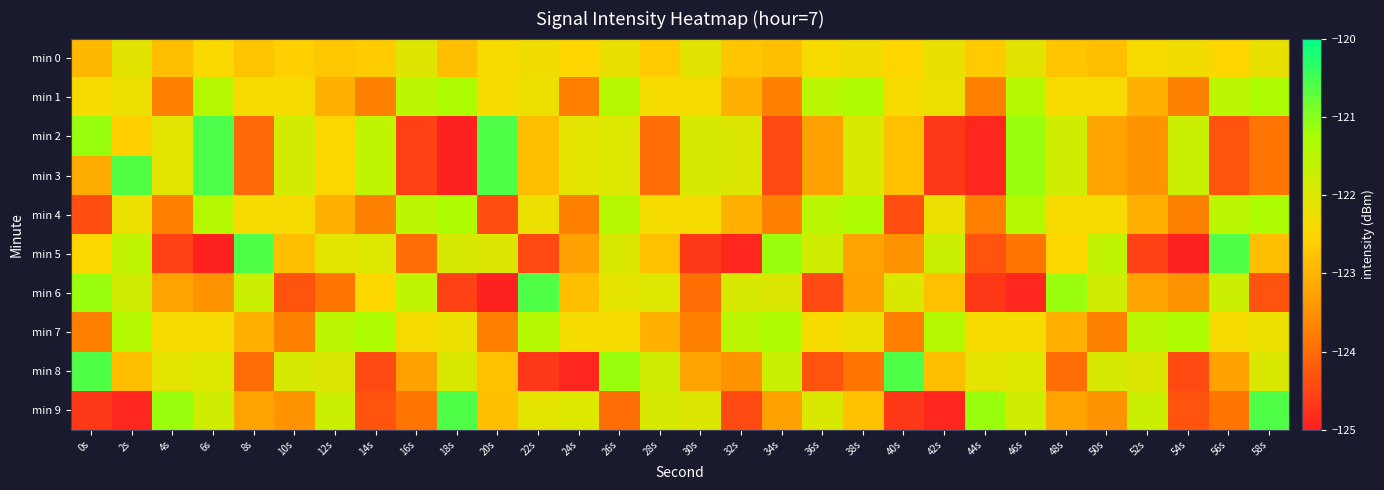

Reading right to left, what are all the values shown in this chart?

min 0: 58s=-122.2	56s=-122.5	54s=-122.3	52s=-122.4	50s=-122.8	48s=-122.7	46s=-122.1	44s=-122.7	42s=-122.2	40s=-122.5	38s=-122.3	36s=-122.4	34s=-122.8	32s=-122.7	30s=-122.1	28s=-122.7	26s=-122.2	24s=-122.5	22s=-122.3	20s=-122.4	18s=-122.8	16s=-122.0	14s=-122.7	12s=-122.7	10s=-122.6	8s=-122.8	6s=-122.4	4s=-122.9	2s=-122.1	0s=-122.9
min 1: 58s=-121.3	56s=-121.5	54s=-123.7	52s=-123.1	50s=-122.4	48s=-122.4	46s=-121.4	44s=-123.7	42s=-122.2	40s=-122.4	38s=-121.3	36s=-121.5	34s=-123.7	32s=-123.1	30s=-122.4	28s=-122.4	26s=-121.4	24s=-123.7	22s=-122.2	20s=-122.4	18s=-121.3	16s=-121.5	14s=-123.7	12s=-123.1	10s=-122.4	8s=-122.4	6s=-121.4	4s=-123.7	2s=-122.2	0s=-122.4
min 2: 58s=-123.9	56s=-124.3	54s=-121.7	52s=-123.4	50s=-123.2	48s=-121.8	46s=-121.1	44s=-124.9	42s=-124.7	40s=-122.8	38s=-122.0	36s=-123.3	34s=-124.4	32s=-122.0	30s=-121.9	28s=-124.0	26s=-122.0	24s=-122.1	22s=-122.8	20s=-120.6	18s=-125.0	16s=-124.6	14s=-121.6	12s=-122.5	10s=-121.8	8s=-124.0	6s=-120.6	4s=-122.1	2s=-122.6	0s=-121.1
min 3: 58s=-123.9	56s=-124.3	54s=-121.7	52s=-123.4	50s=-123.2	48s=-121.8	46s=-121.1	44s=-124.9	42s=-124.7	40s=-122.8	38s=-122.0	36s=-123.3	34s=-124.4	32s=-122.0	30s=-121.9	28s=-124.0	26s=-122.0	24s=-122.1	22s=-122.8	20s=-120.6	18s=-125.0	16s=-124.6	14s=-121.6	12s=-122.5	10s=-121.8	8s=-124.0	6s=-120.6	4s=-122.1	2s=-120.6	0s=-123.1
min 4: 58s=-121.3	56s=-121.5	54s=-123.7	52s=-123.1	50s=-122.4	48s=-122.4	46s=-121.4	44s=-123.7	42s=-122.2	40s=-124.4	38s=-121.3	36s=-121.5	34s=-123.7	32s=-123.1	30s=-122.4	28s=-122.4	26s=-121.4	24s=-123.7	22s=-122.2	20s=-124.4	18s=-121.3	16s=-121.5	14s=-123.7	12s=-123.1	10s=-122.4	8s=-122.4	6s=-121.4	4s=-123.7	2s=-122.2	0s=-124.4
min 5: 58s=-122.8	56s=-120.6	54s=-125.0	52s=-124.6	50s=-121.6	48s=-122.5	46s=-123.9	44s=-124.3	42s=-121.7	40s=-123.4	38s=-123.2	36s=-121.8	34s=-121.1	32s=-124.9	30s=-124.7	28s=-122.8	26s=-122.0	24s=-123.3	22s=-124.4	20s=-122.0	18s=-121.9	16s=-124.0	14s=-122.0	12s=-122.1	10s=-122.8	8s=-120.6	6s=-125.0	4s=-124.6	2s=-121.6	0s=-122.5
min 6: 58s=-124.3	56s=-121.7	54s=-123.4	52s=-123.2	50s=-121.8	48s=-121.1	46s=-124.9	44s=-124.7	42s=-122.8	40s=-122.0	38s=-123.3	36s=-124.4	34s=-122.0	32s=-121.9	30s=-124.0	28s=-122.0	26s=-122.1	24s=-122.8	22s=-120.6	20s=-125.0	18s=-124.6	16s=-121.6	14s=-122.5	12s=-123.9	10s=-124.3	8s=-121.7	6s=-123.4	4s=-123.2	2s=-121.8	0s=-121.1
min 7: 58s=-122.2	56s=-122.4	54s=-121.3	52s=-121.5	50s=-123.7	48s=-123.1	46s=-122.4	44s=-122.4	42s=-121.4	40s=-123.7	38s=-122.2	36s=-122.4	34s=-121.3	32s=-121.5	30s=-123.7	28s=-123.1	26s=-122.4	24s=-122.4	22s=-121.4	20s=-123.7	18s=-122.2	16s=-122.4	14s=-121.3	12s=-121.5	10s=-123.7	8s=-123.1	6s=-122.4	4s=-122.4	2s=-121.4	0s=-123.7
min 8: 58s=-122.0	56s=-123.3	54s=-124.4	52s=-122.0	50s=-121.9	48s=-124.0	46s=-122.0	44s=-122.1	42s=-122.8	40s=-120.6	38s=-123.9	36s=-124.3	34s=-121.7	32s=-123.4	30s=-123.2	28s=-121.8	26s=-121.1	24s=-124.9	22s=-124.7	20s=-122.8	18s=-122.0	16s=-123.3	14s=-124.4	12s=-122.0	10s=-121.9	8s=-124.0	6s=-122.0	4s=-122.1	2s=-122.8	0s=-120.6
min 9: 58s=-120.6	56s=-123.9	54s=-124.3	52s=-121.7	50s=-123.4	48s=-123.2	46s=-121.8	44s=-121.1	42s=-124.9	40s=-124.7	38s=-122.8	36s=-122.0	34s=-123.3	32s=-124.4	30s=-122.0	28s=-121.9	26s=-124.0	24s=-122.0	22s=-122.1	20s=-122.8	18s=-120.6	16s=-123.9	14s=-124.3	12s=-121.7	10s=-123.4	8s=-123.2	6s=-121.8	4s=-121.1	2s=-124.9	0s=-124.7